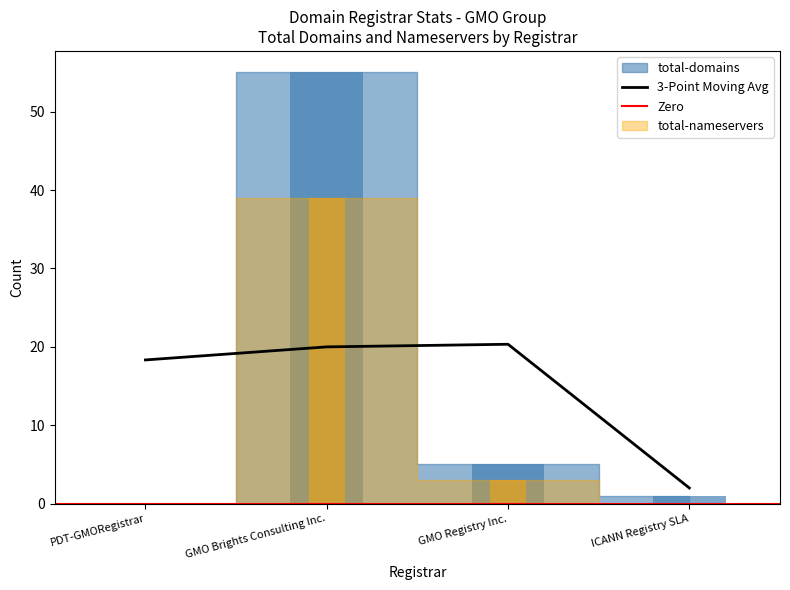

True or false: total-domains has a value of 5 at GMO Registry Inc..

True